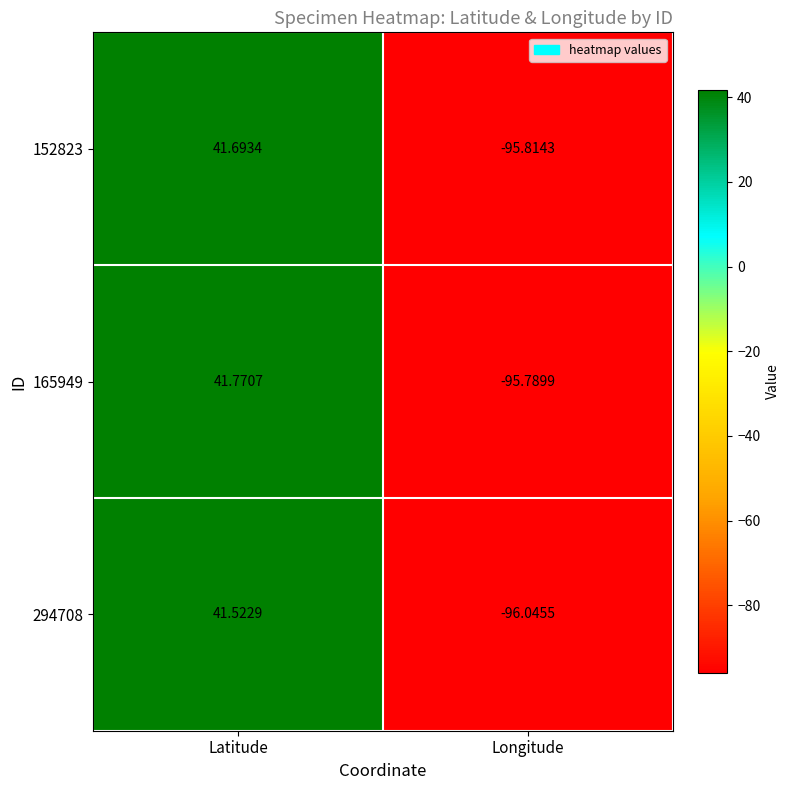

Which category has the lowest value across all series?

Longitude